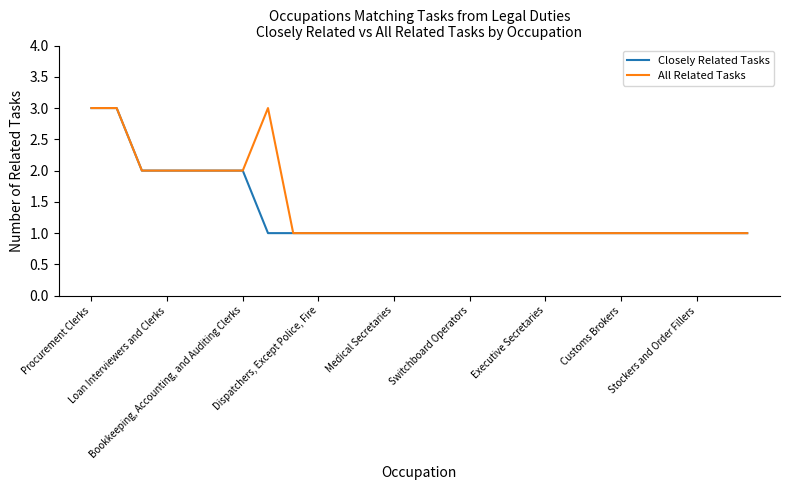

What is the maximum value for Closely Related Tasks?

3